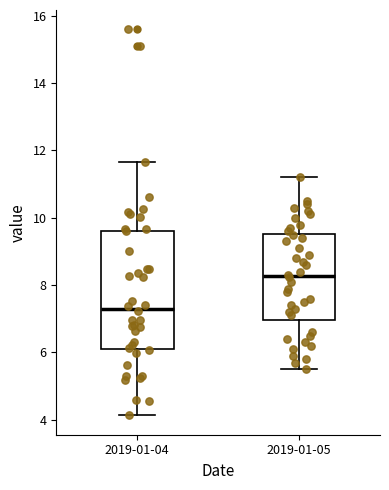

Which box's median line is the lowest?

2019-01-04